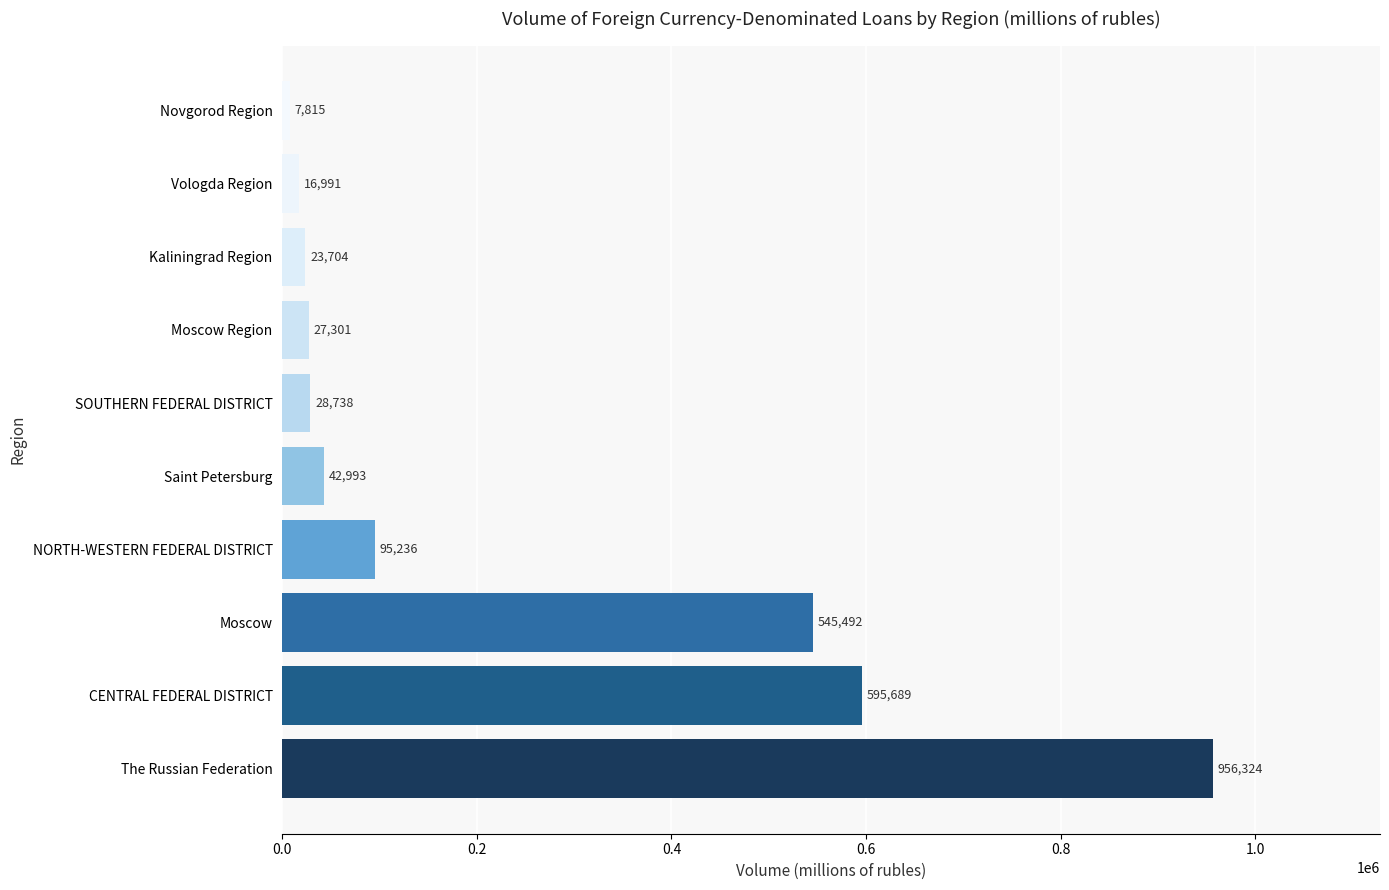

How many bars are there in total?

10